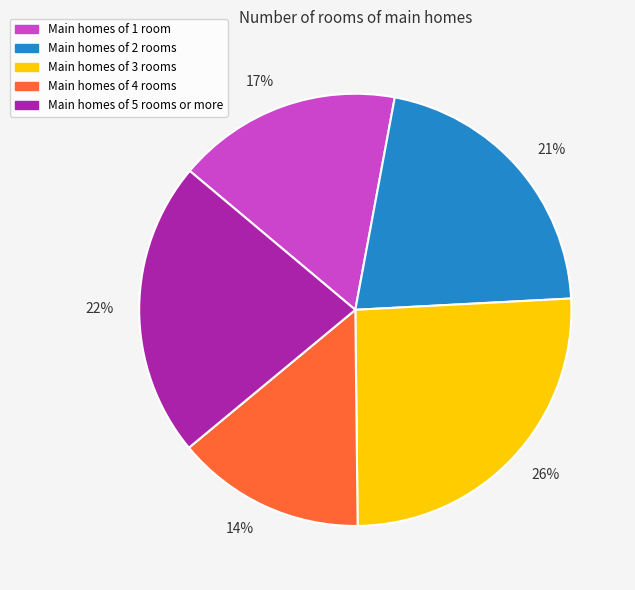

Is there any slice that represents more than half of the pie?

No